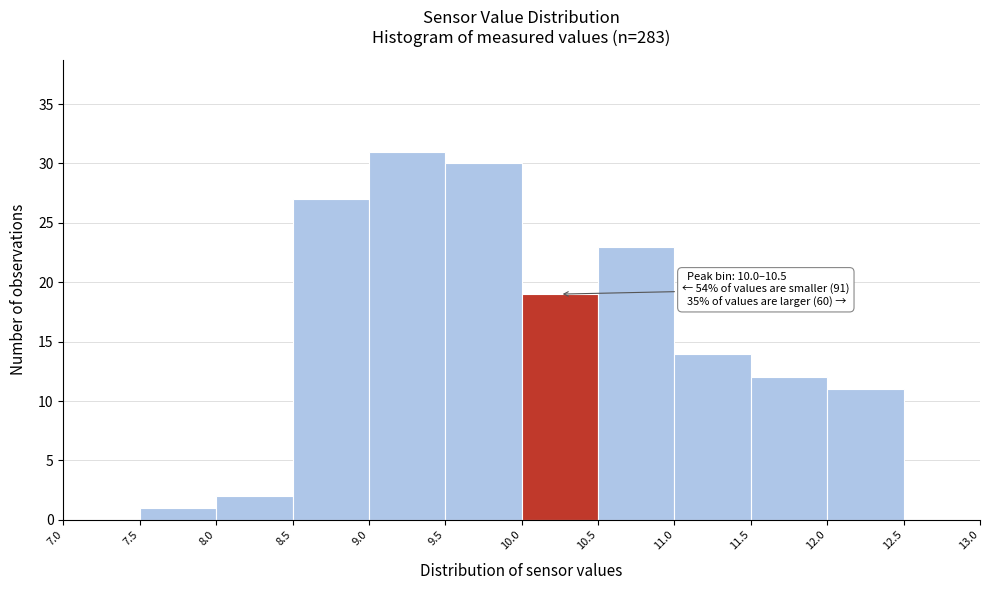

Over which range of the x-axis is the bar tallest?

9.0 to 9.5